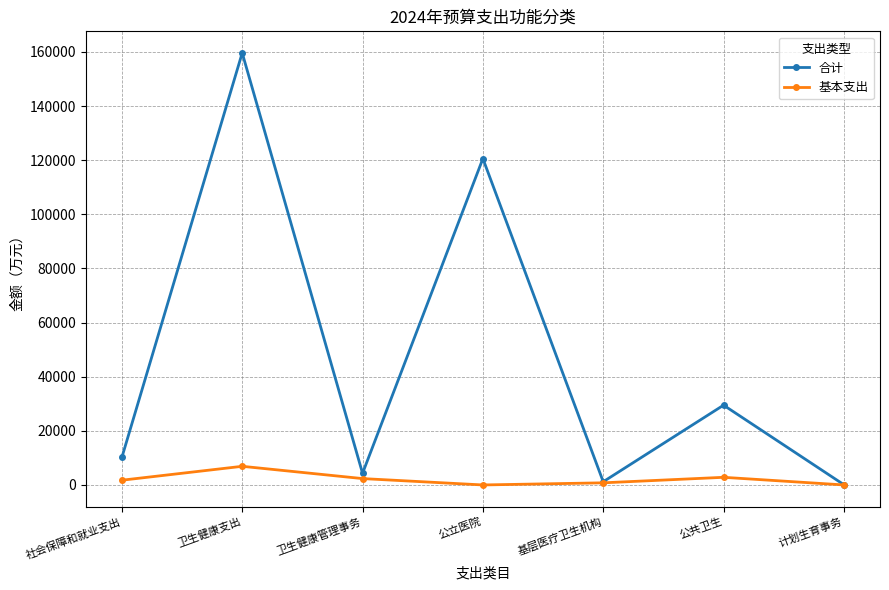

At which category is the sum across all series the highest?

卫生健康支出